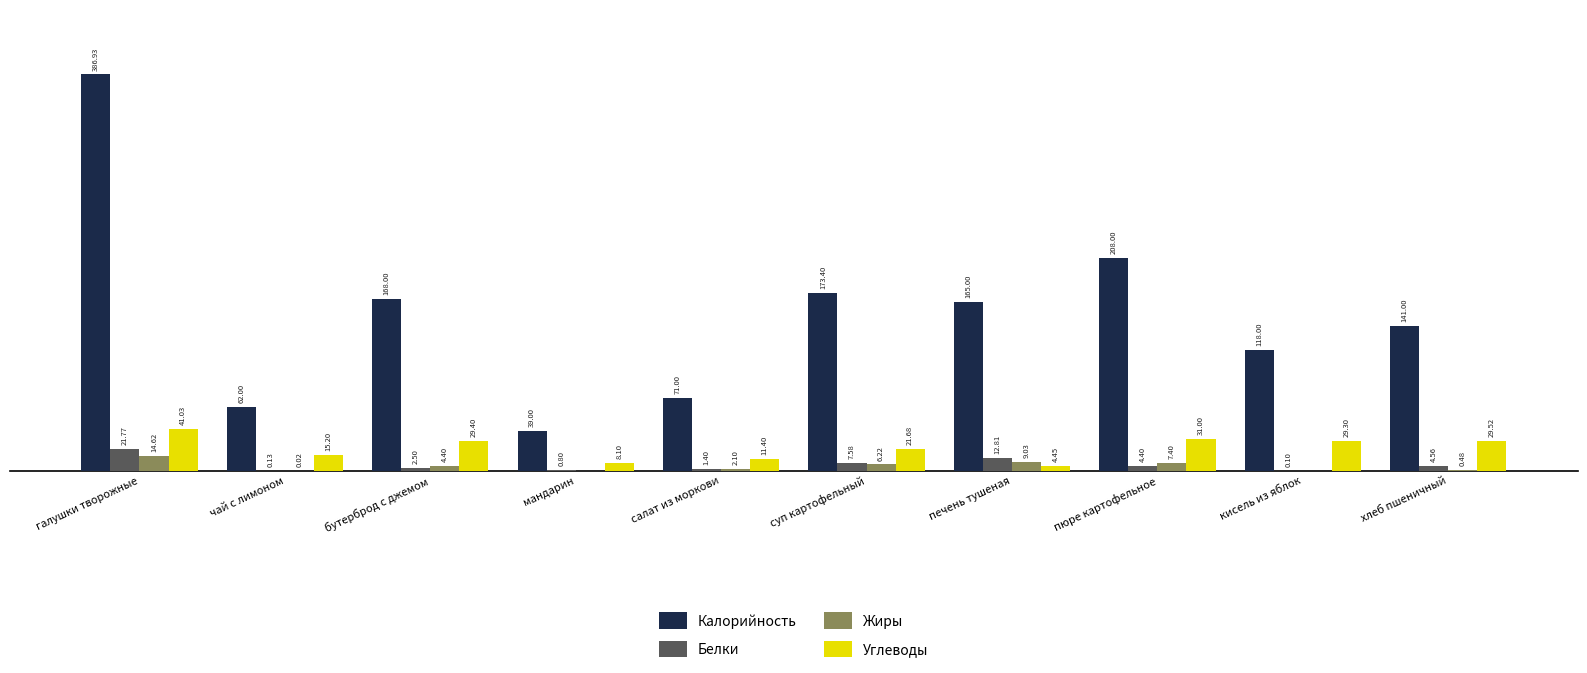

Which category has the highest value in the Белки series?

галушки творожные